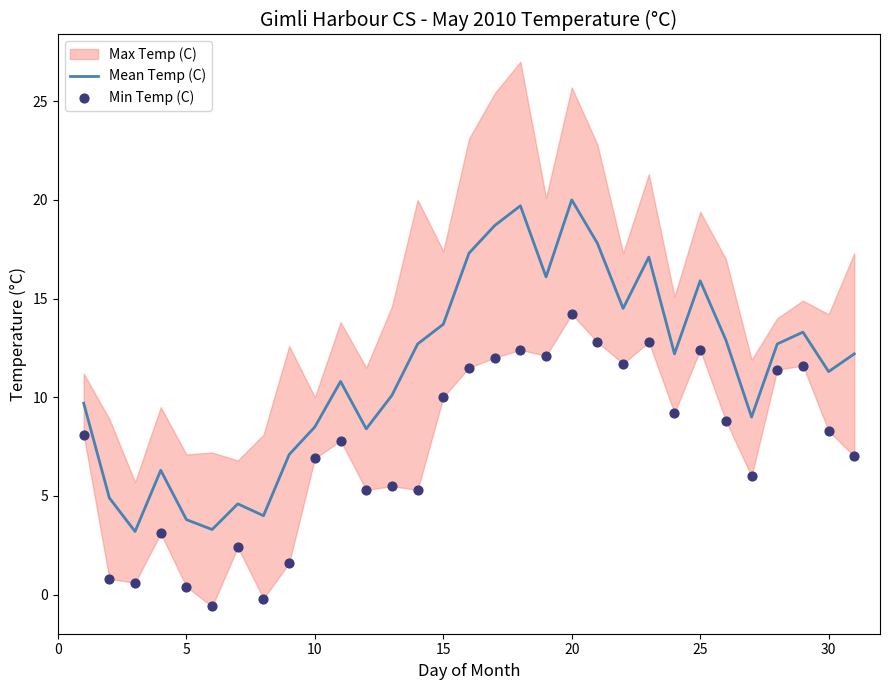

What is the minimum value for Mean Temp (C)?

3.2